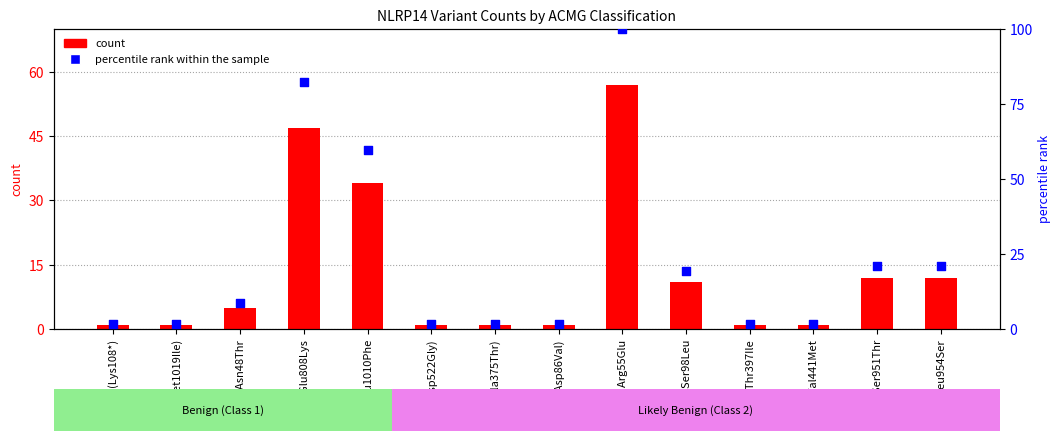

Is the value of count at p.Ser98Leu greater than the value of percentile rank within the sample at p.Arg55Glu?

No